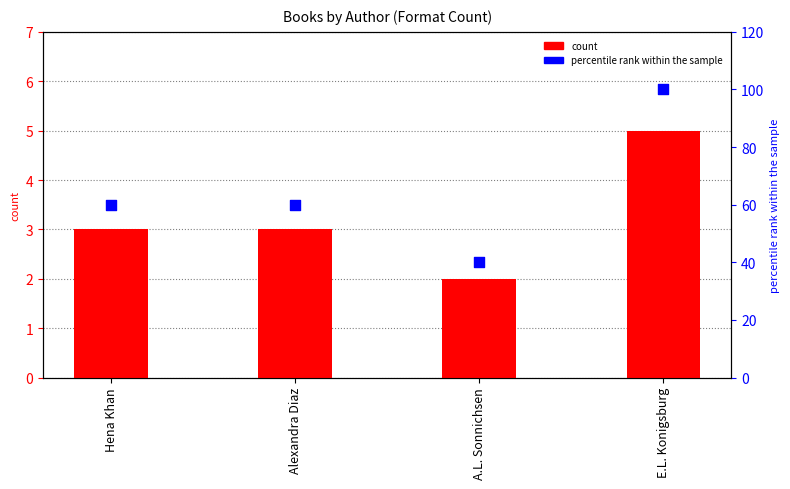

Which series reaches the minimum Y coordinate?

Number of Formats